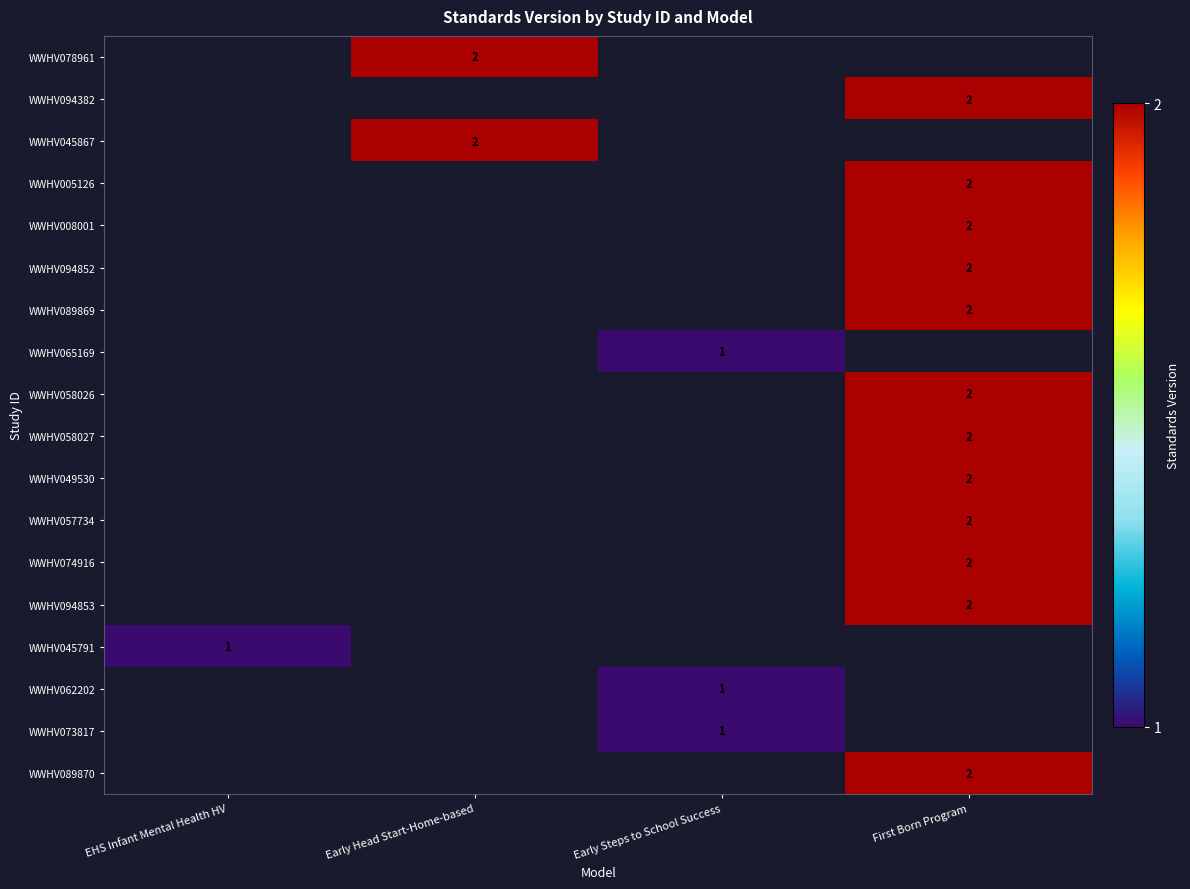

True or false: WWHV094382 has a value of 2 at First Born Program.

True